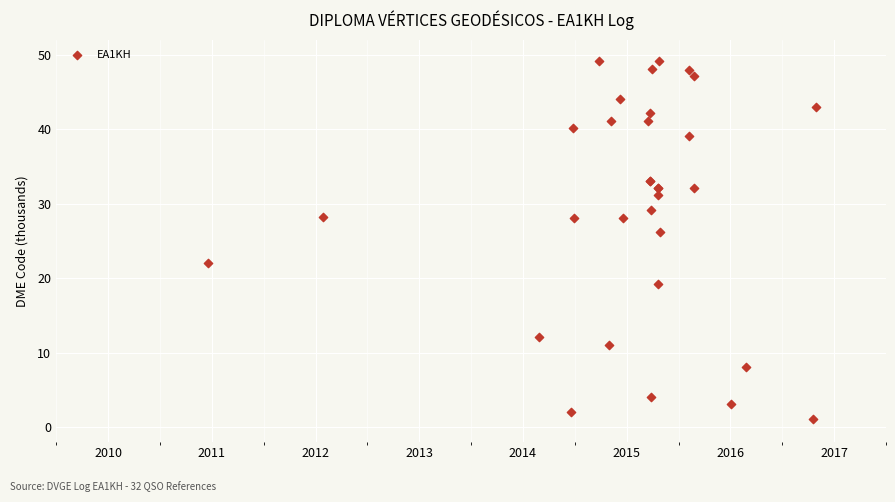

What Y value in the scatter plot is closest to 25?

26.1